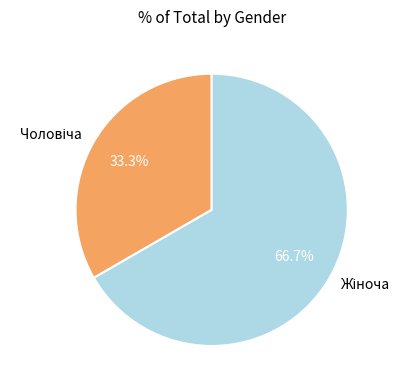

Is there a majority slice in this chart?

Yes